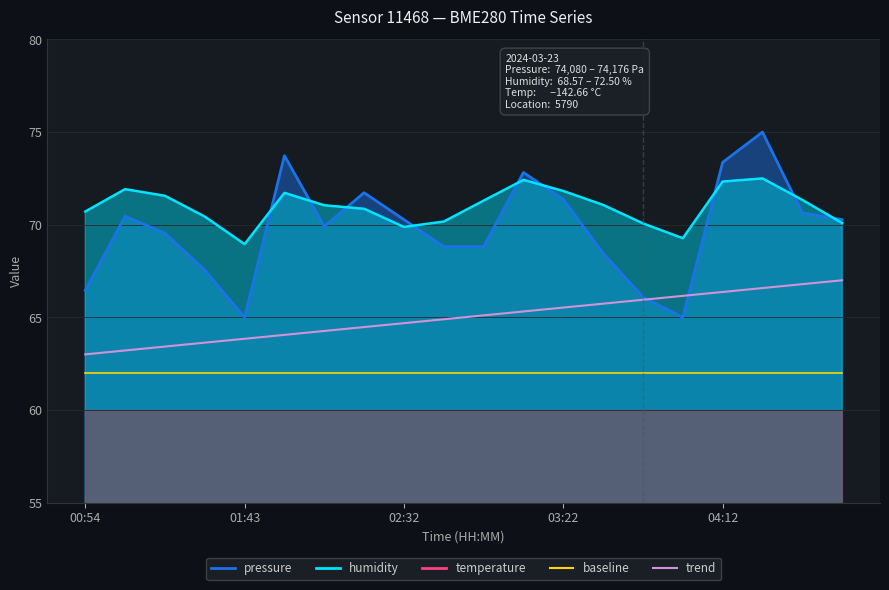

At which category is the sum across all series the highest?

04:24